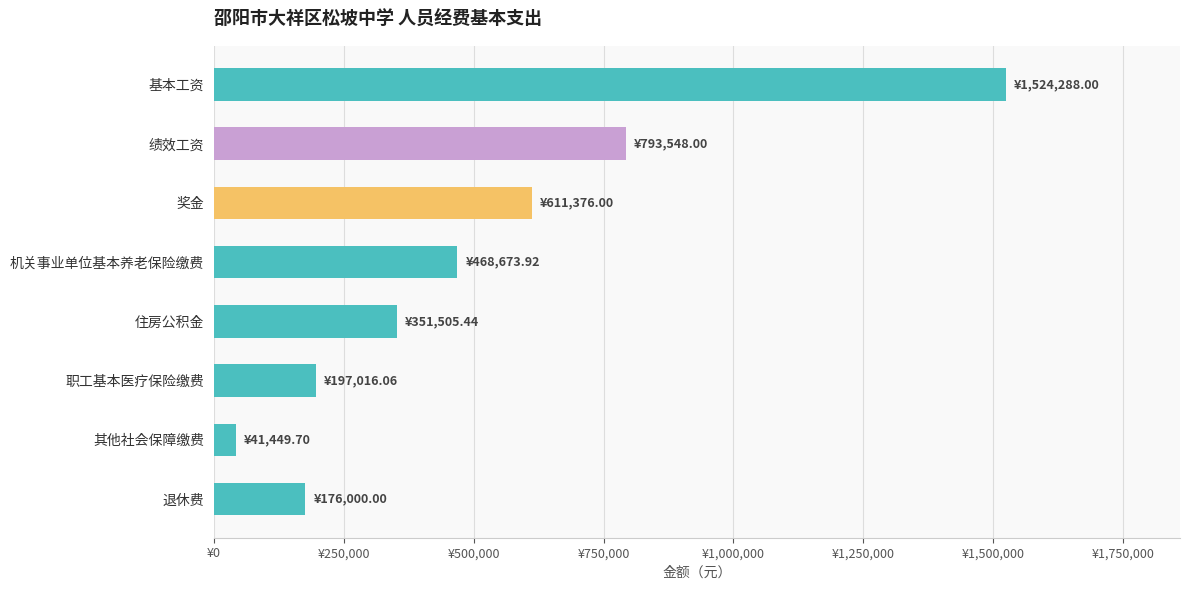

Are the bars horizontal?

Yes